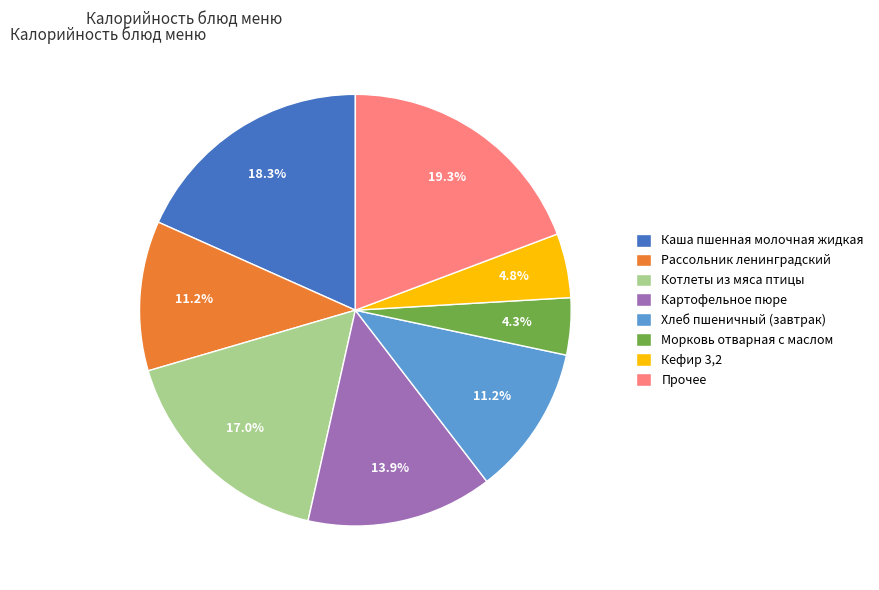

What percentage is NOT represented by Каша пшенная молочная жидкая?

81.7%